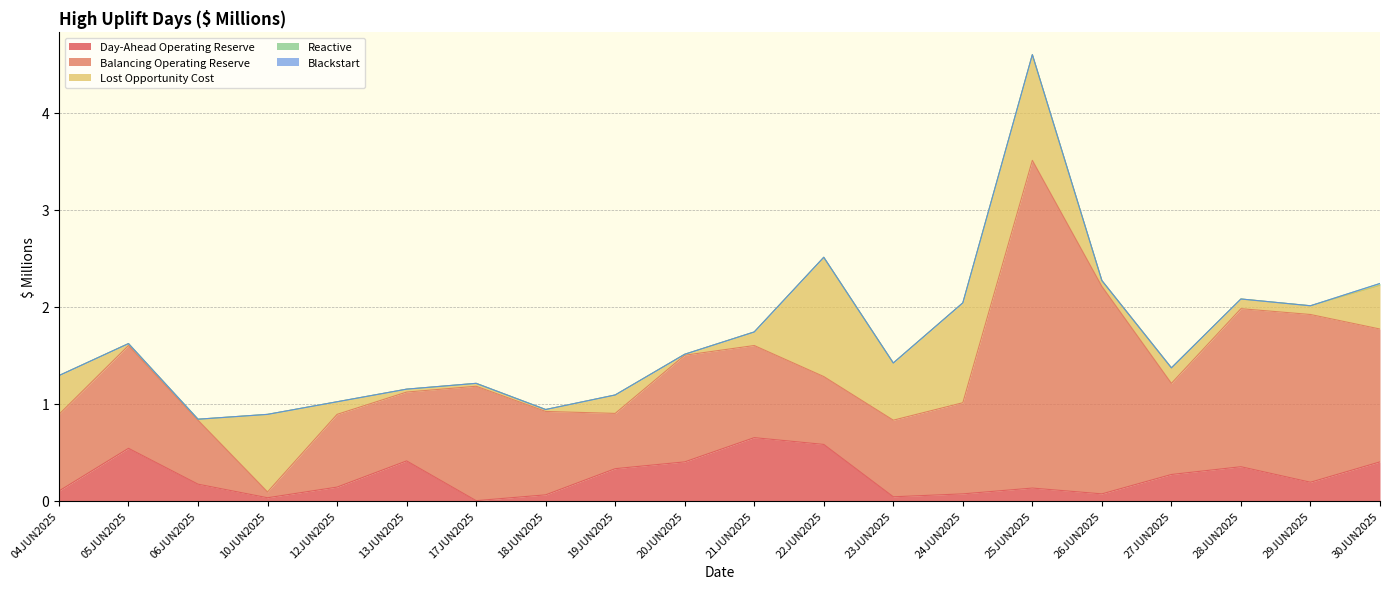

True or false: Blackstart and Lost Opportunity Cost intersect in this chart.

False